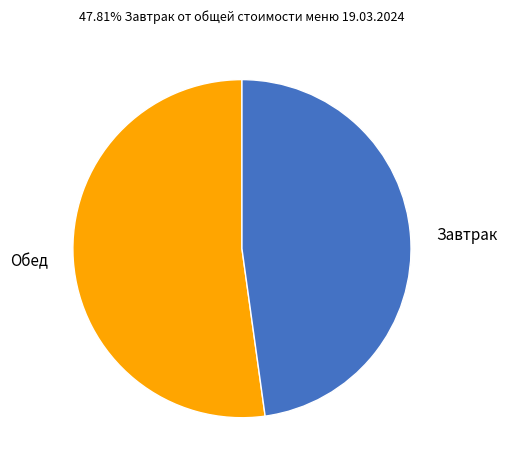

Is there a majority slice in this chart?

Yes